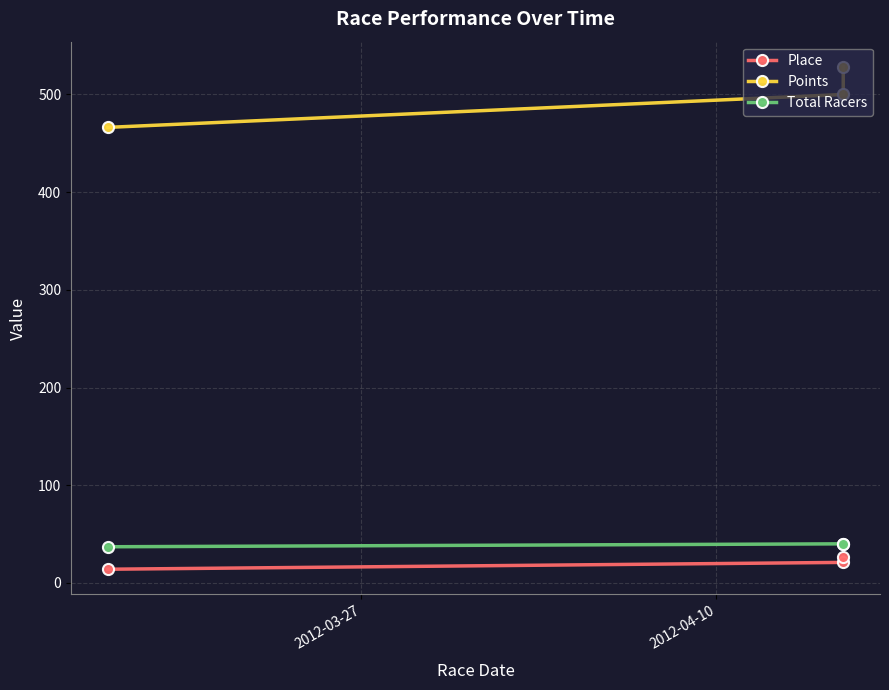

What are all the series names shown in the legend?

Place, Points, Total Racers